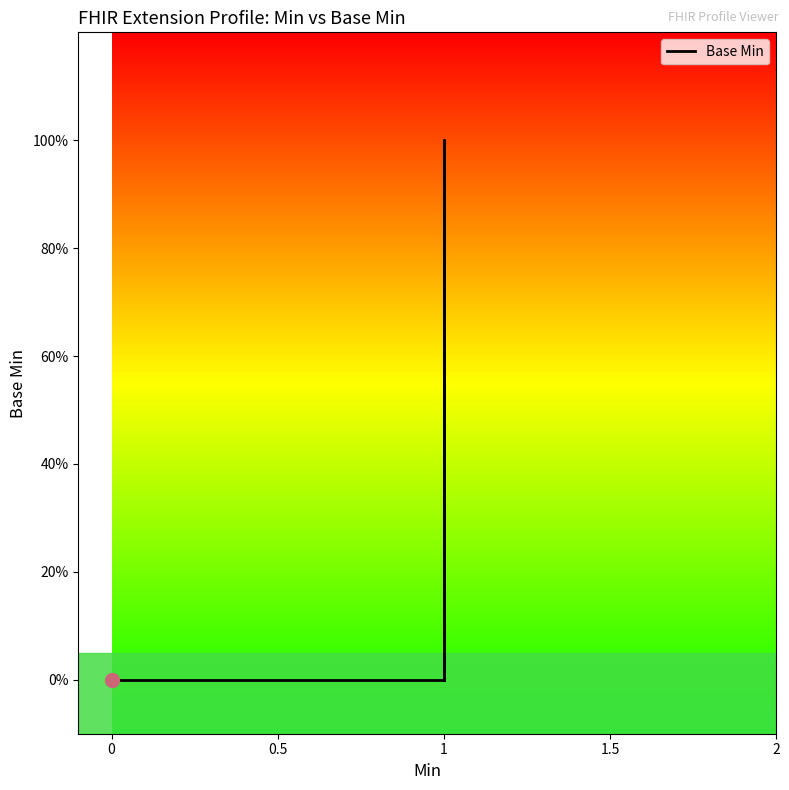

True or false: there are more than 2 points higher than both neighbors.

False